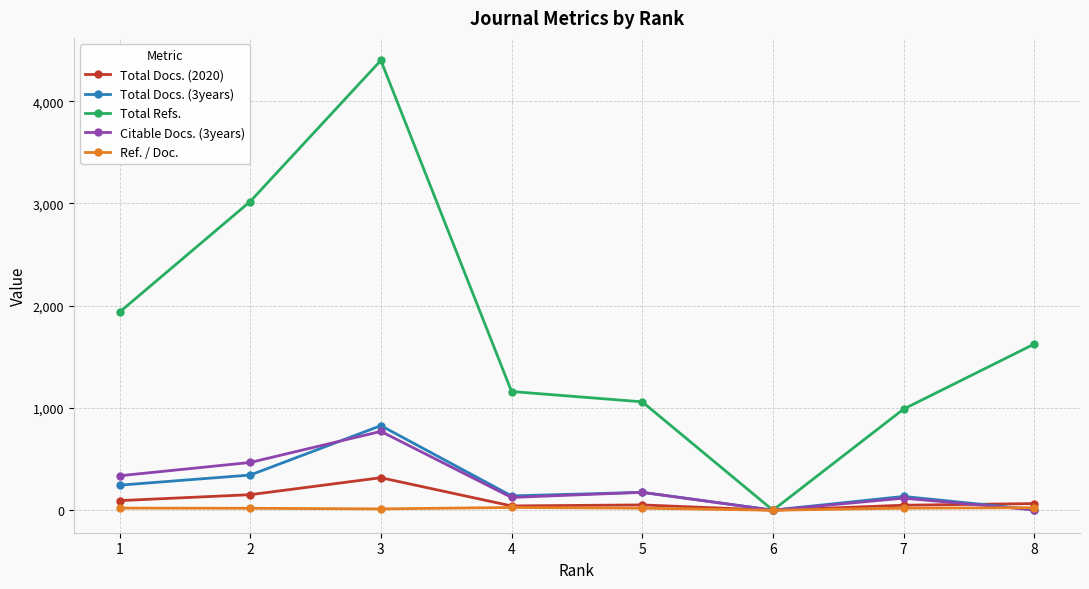

Where is Total Refs. nearest to the value 2199?

1